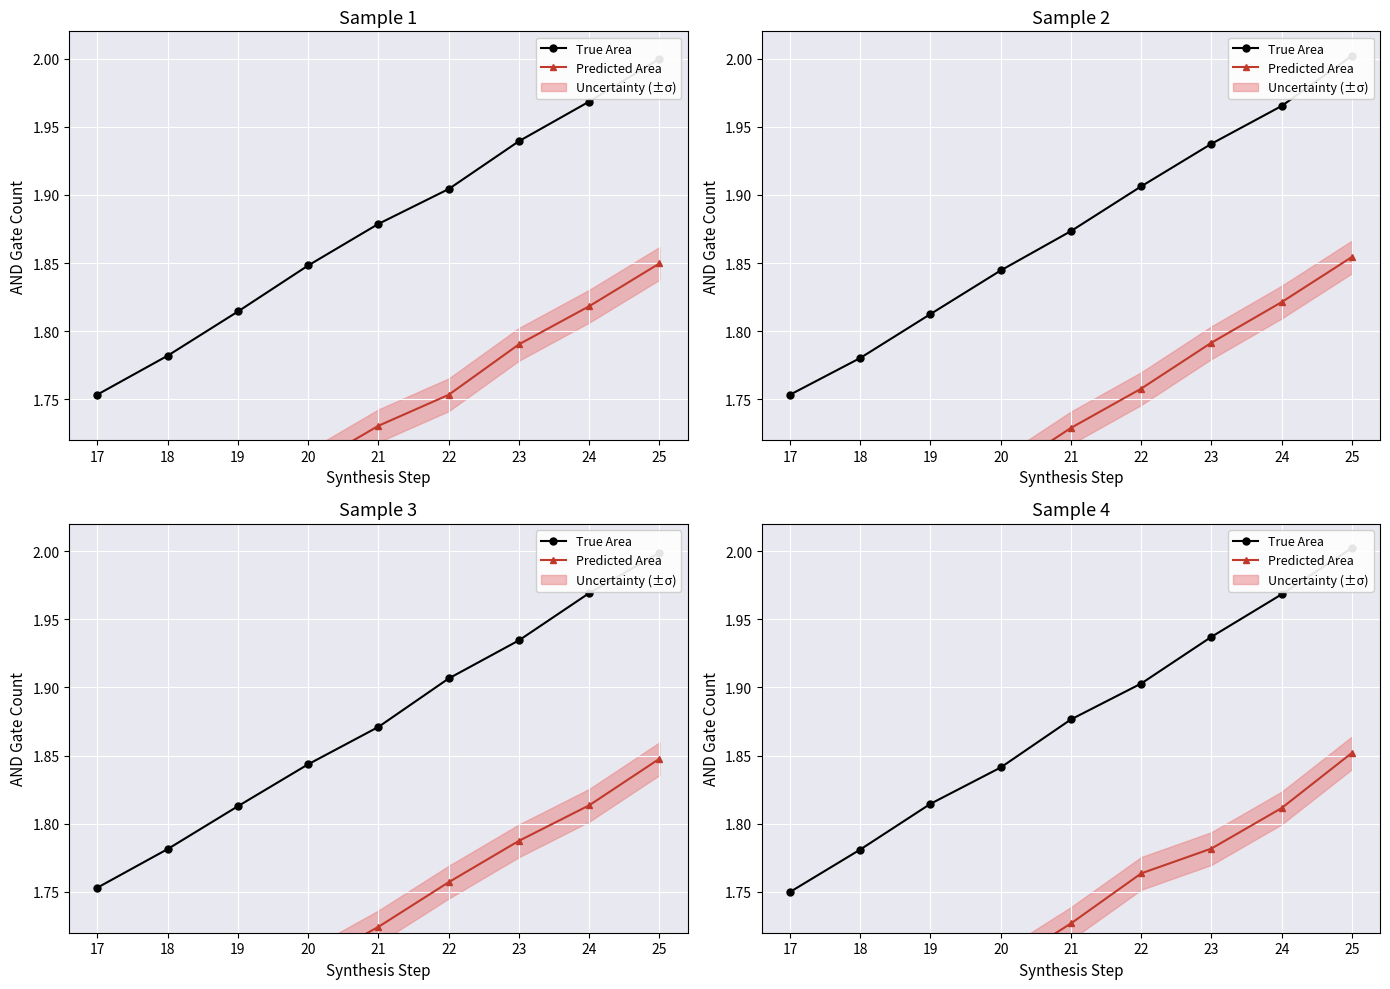

Which series has the largest total across all categories?

True Area